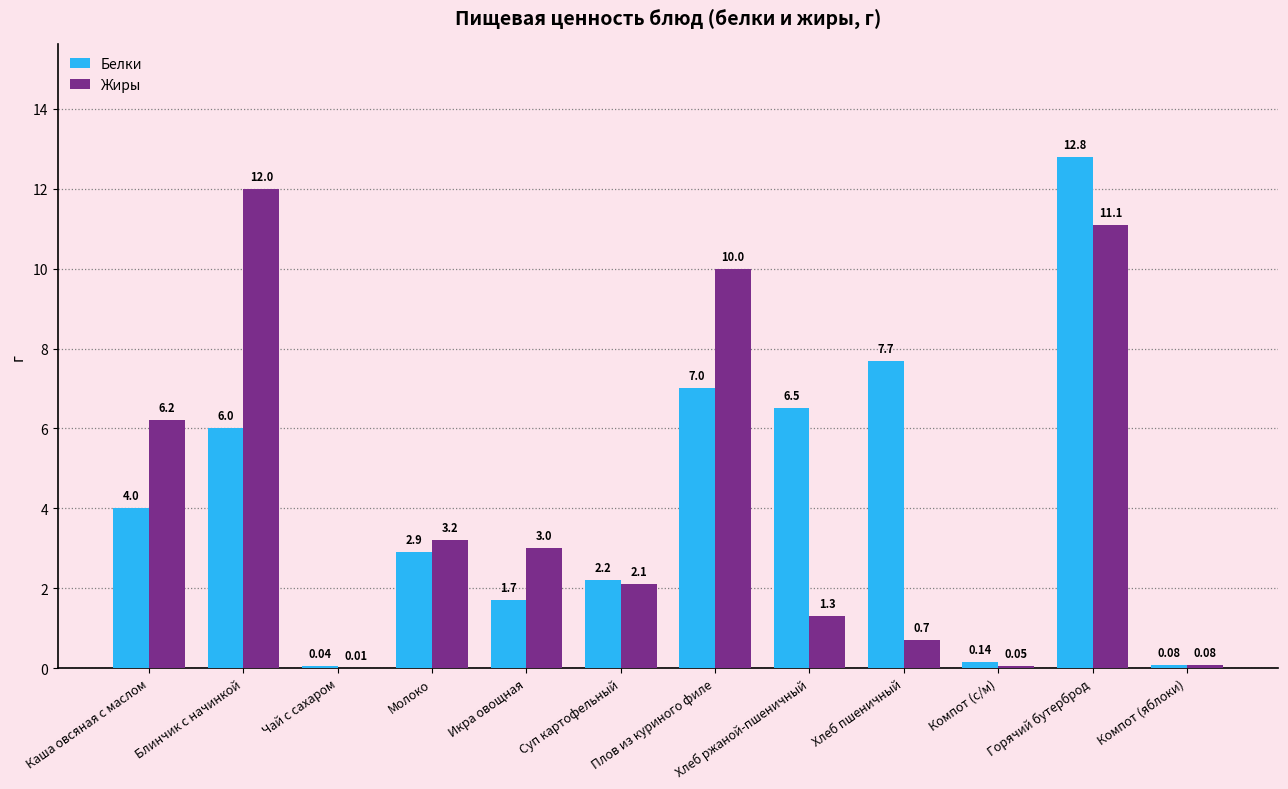

At which label is Белки closest to 6?

Блинчик с начинкой